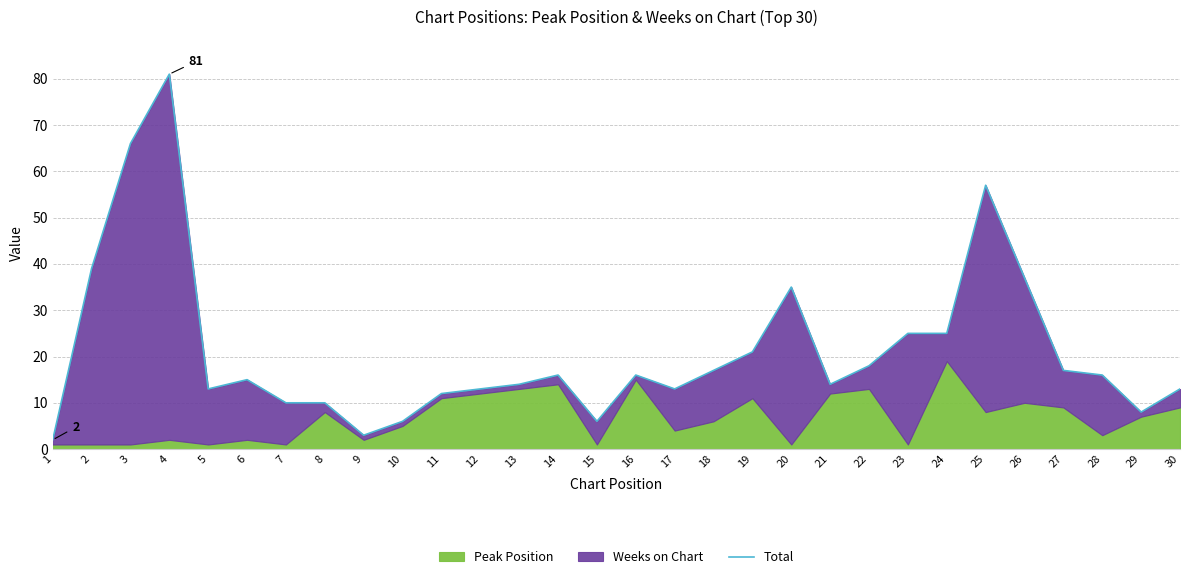

Where does the data first go above 16?

2